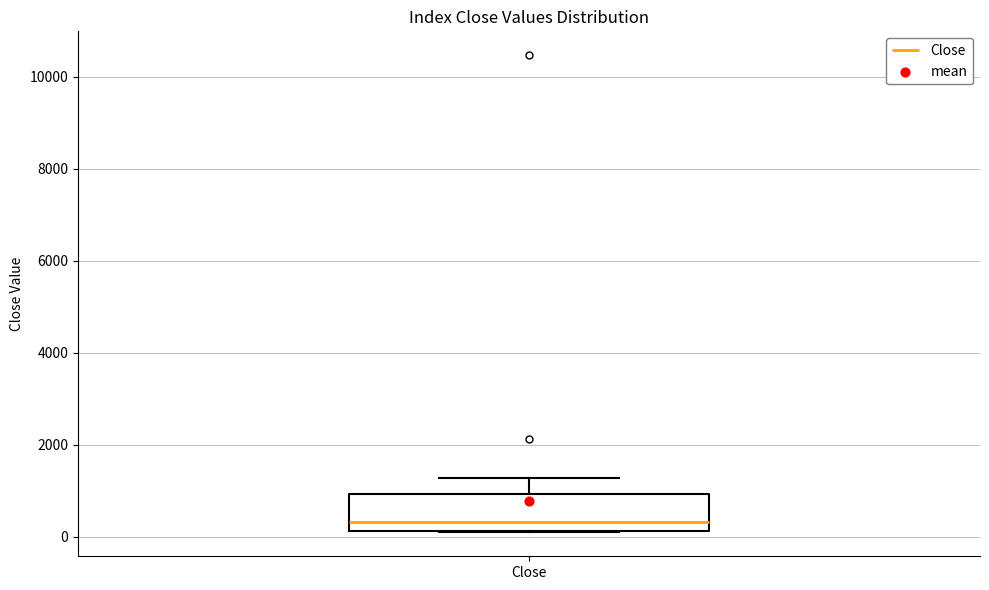

Where is the upper edge of the box for Close on the y-axis? The values are not printed on the chart, so give them approximately, as read against the axis.

1000